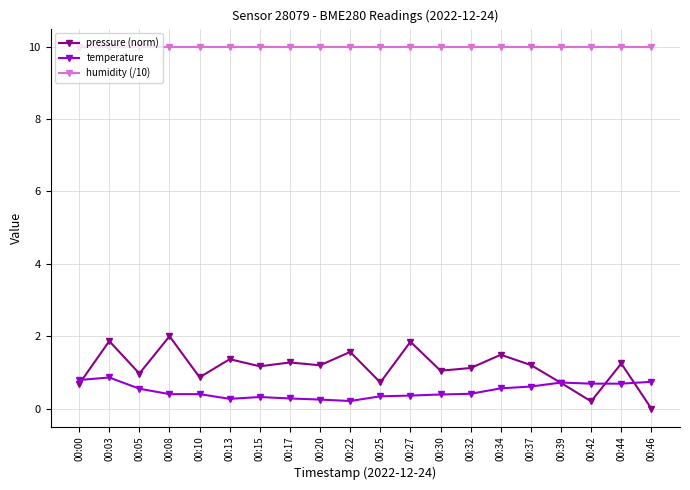

Which series has the widest spread of values?

pressure (norm)